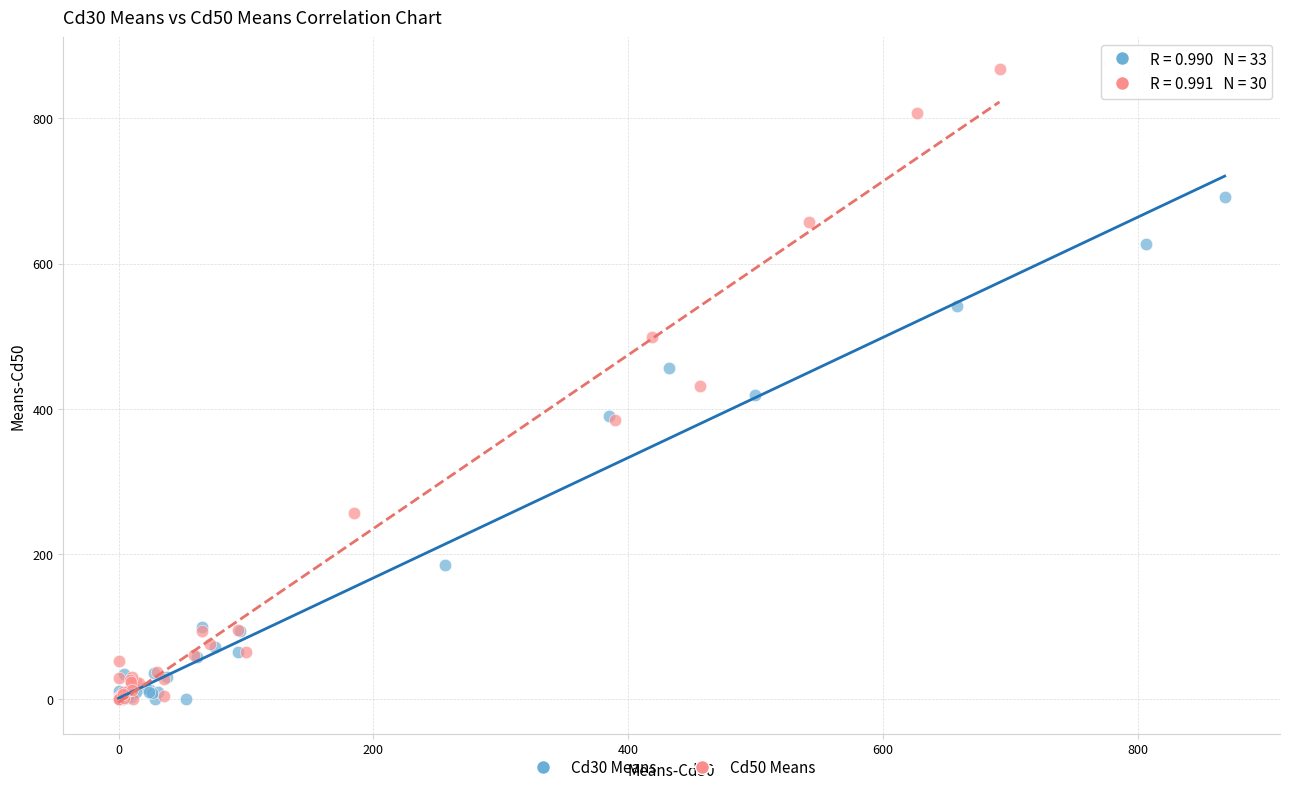

Which series reaches the maximum Y coordinate?

Cd50 Means